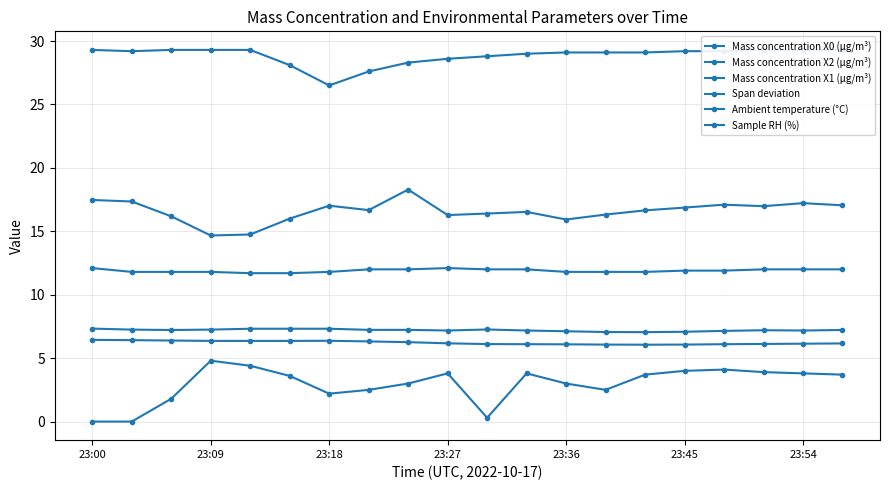

Is this an area chart (filled region under the line)?

No